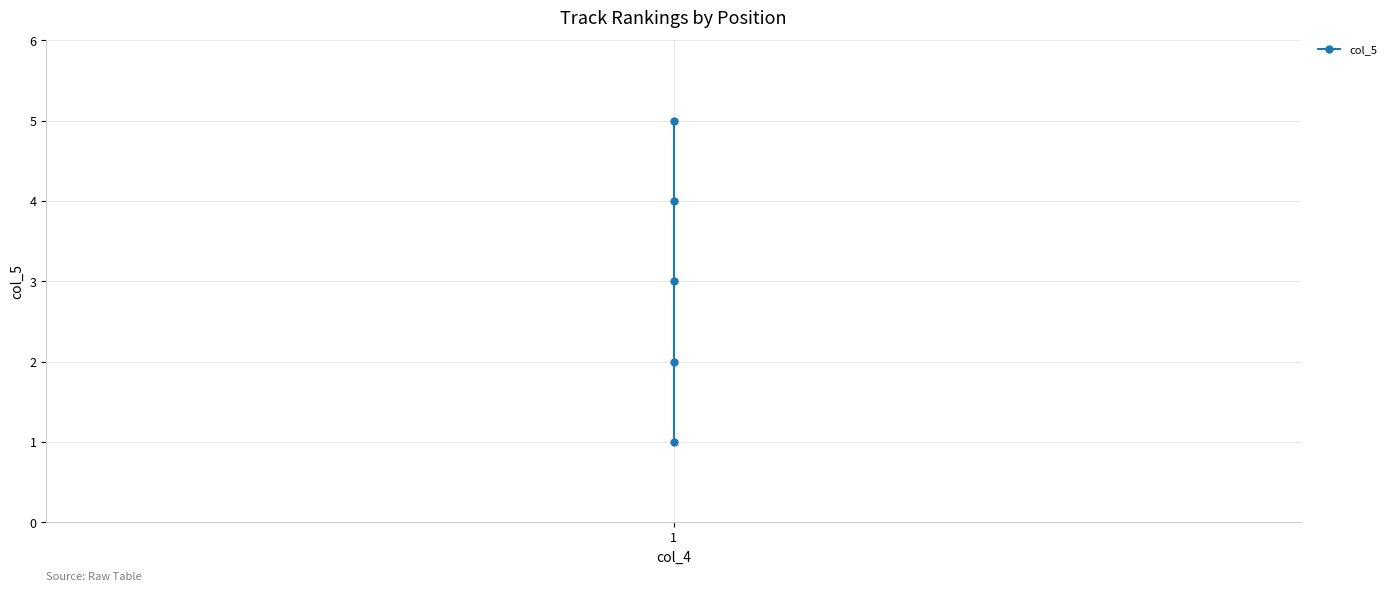

How many values are below 3?

2